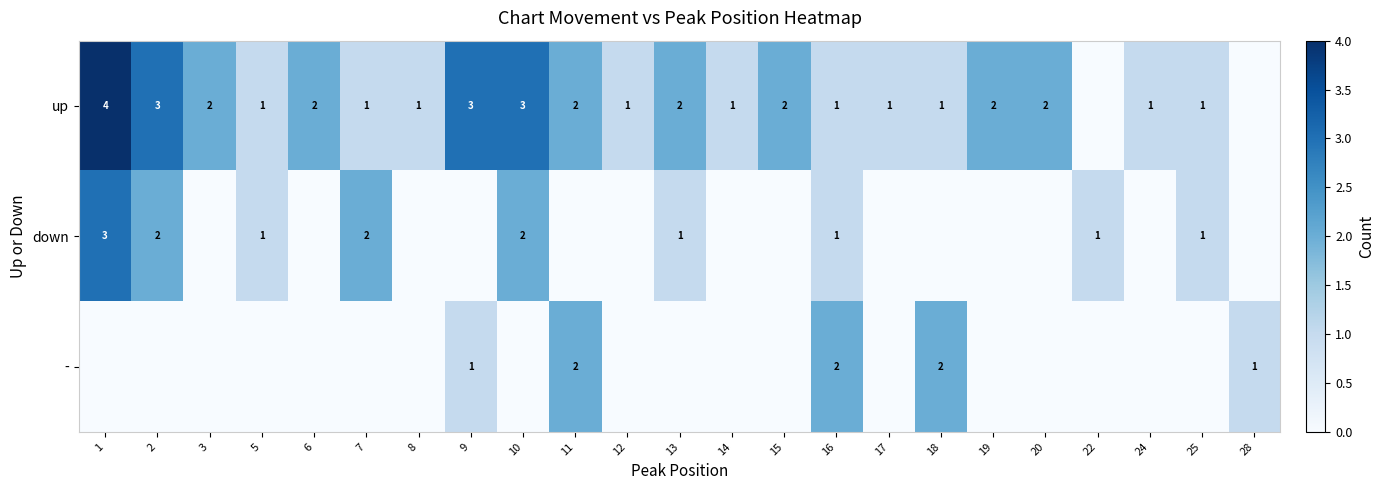

The value of down at 7 is 2. True or false?

True